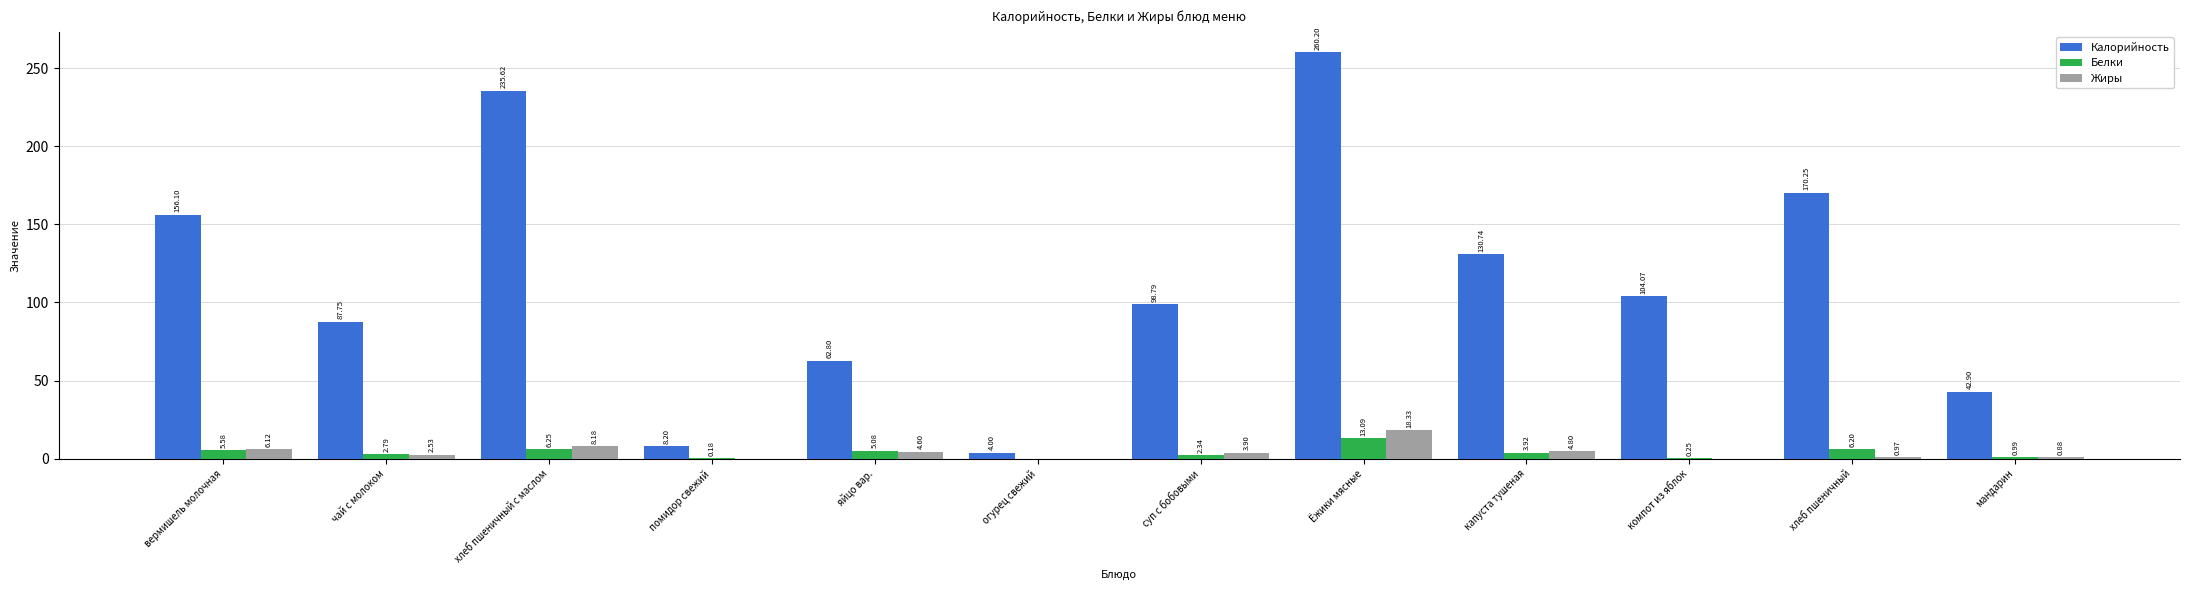

Which series has the largest total across all categories?

Калорийность